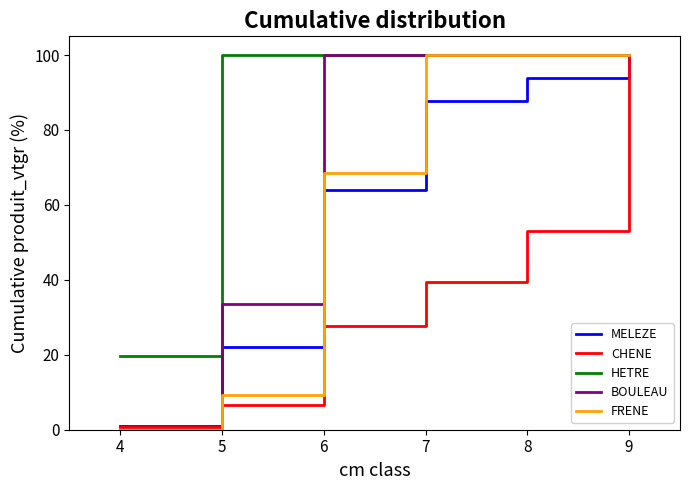

What is the difference between the maximum and minimum values in the BOULEAU series?

100.0